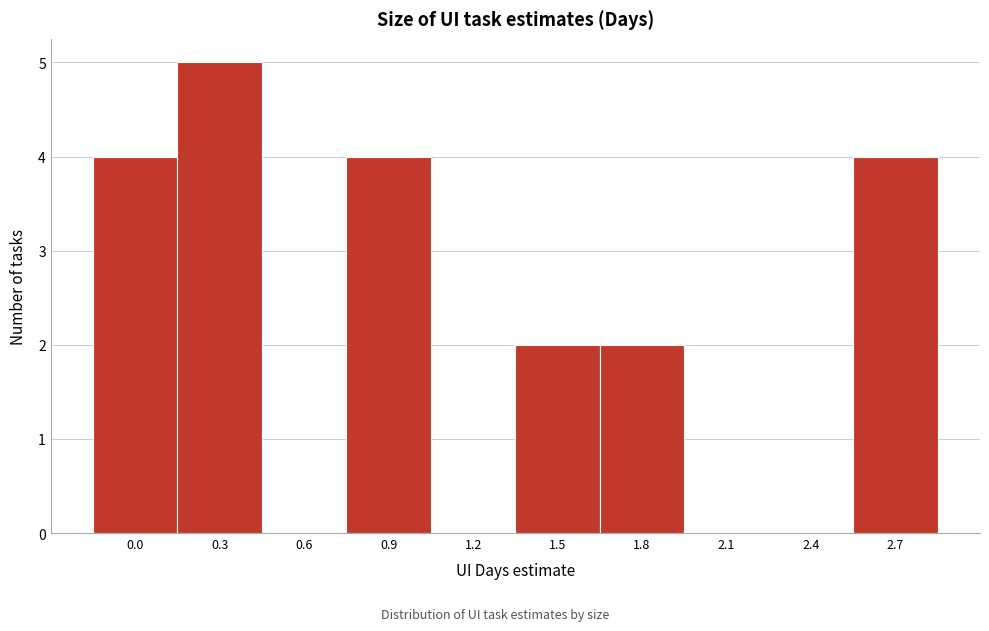

Reading right to left, what are all the values shown in this chart?

2.7=4	2.4=0	2.1=0	1.8=2	1.5=2	1.2=0	0.9=4	0.6=0	0.3=5	0.0=4